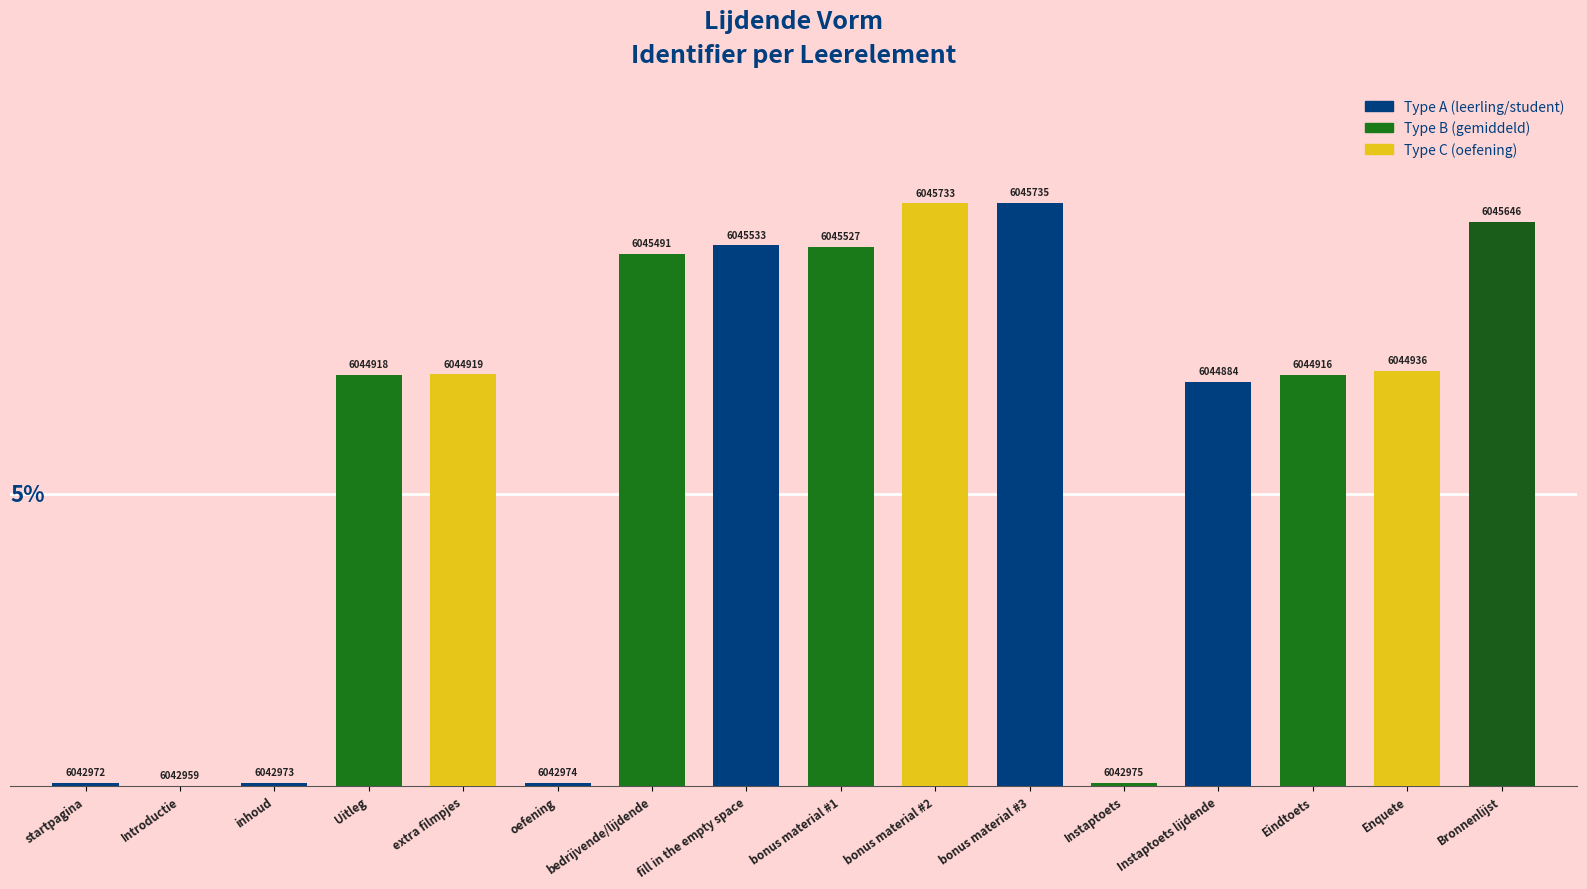

Count the number of values greater than 7.

10